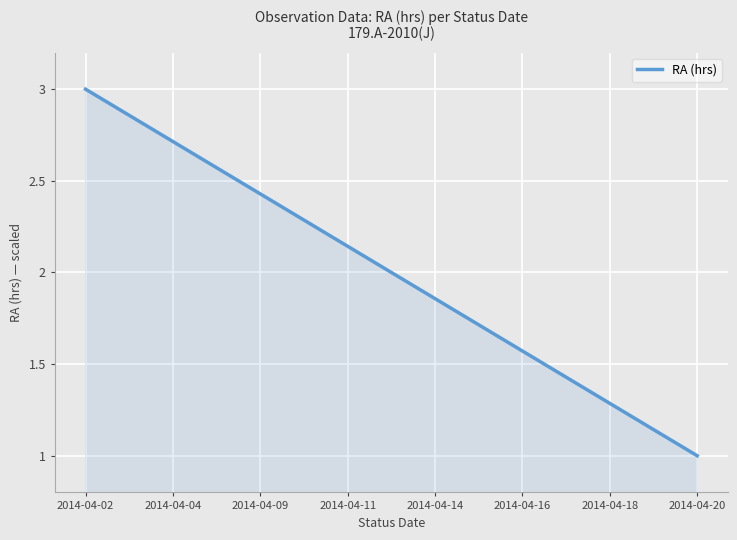

What is the difference between the maximum and minimum values?

2.0